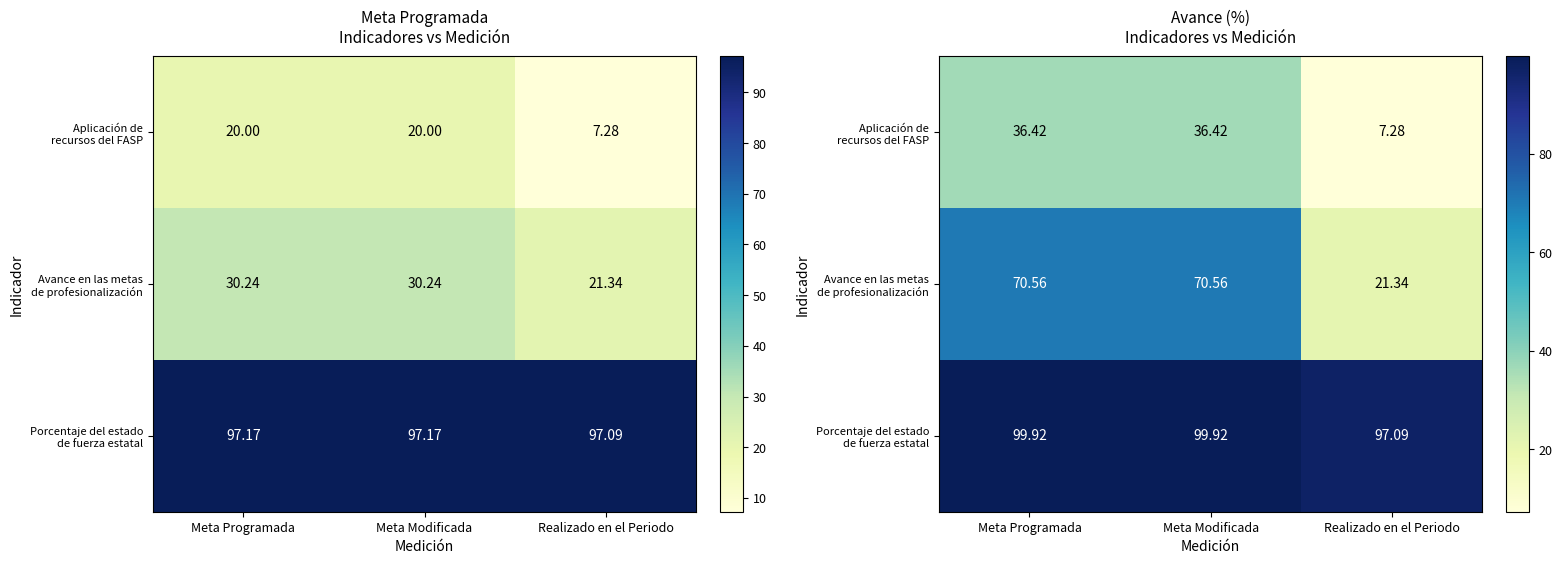

What is the spread (max minus min) of values at Realizado en el Periodo?

89.8